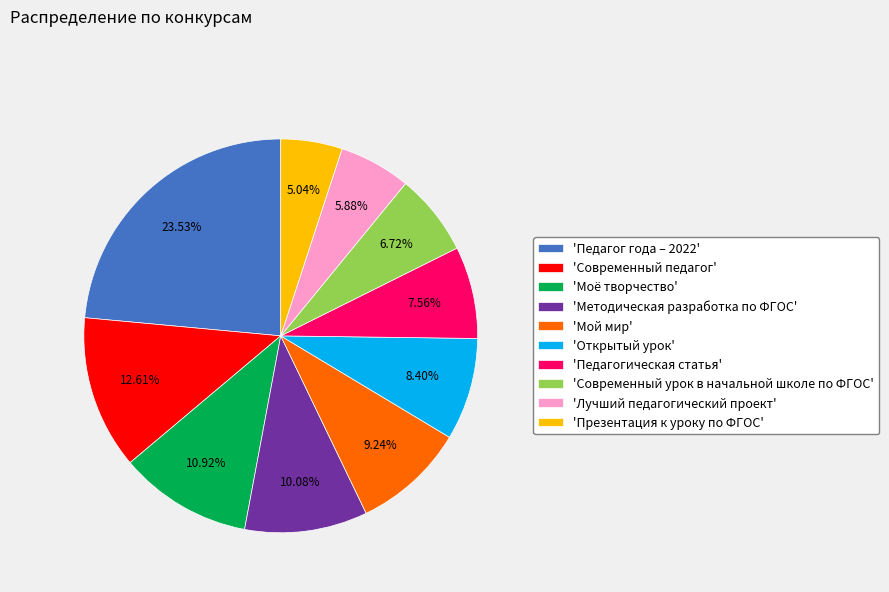

What is the ratio of the value at 'Открытый урок' to the value at 'Педагогическая статья'?

1.1